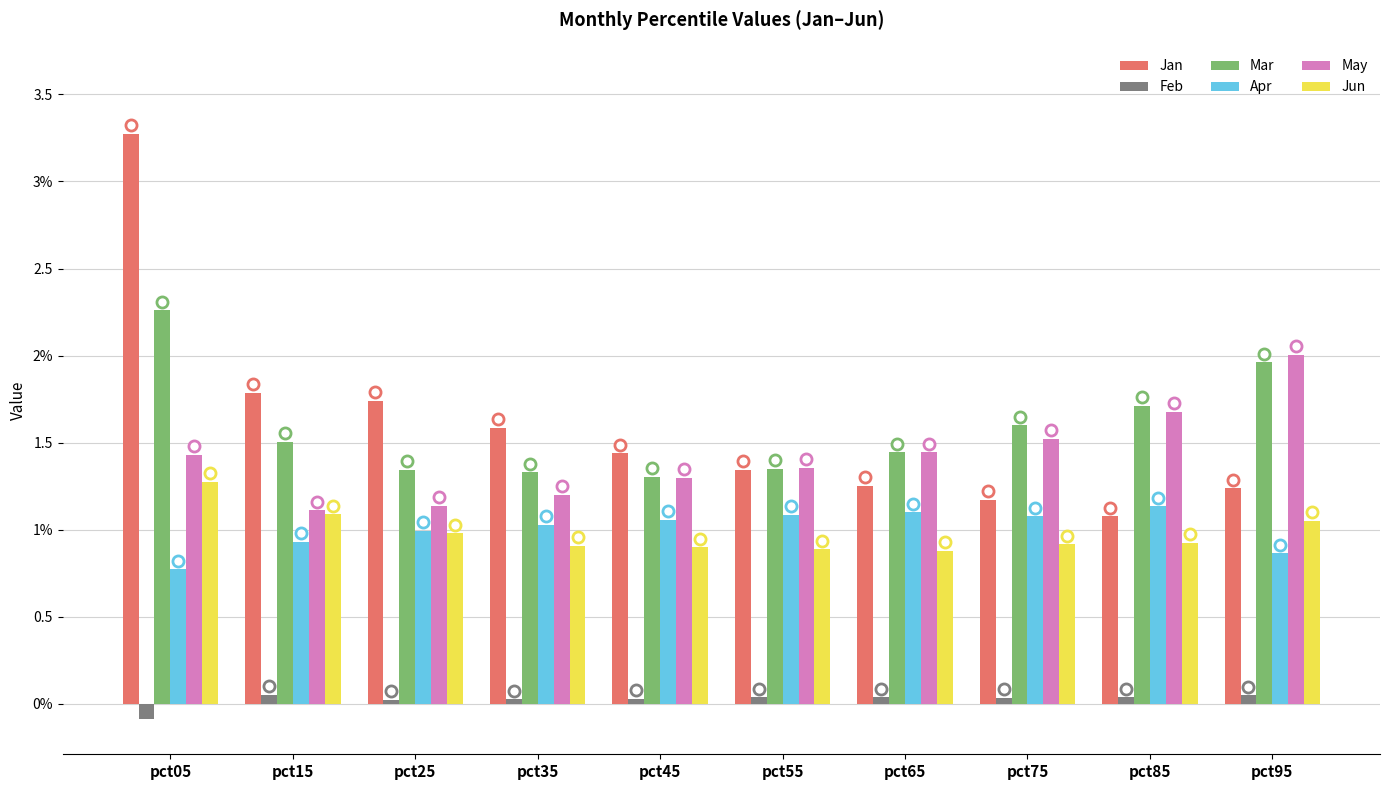

Which series changed the most between pct15 and pct95?

May